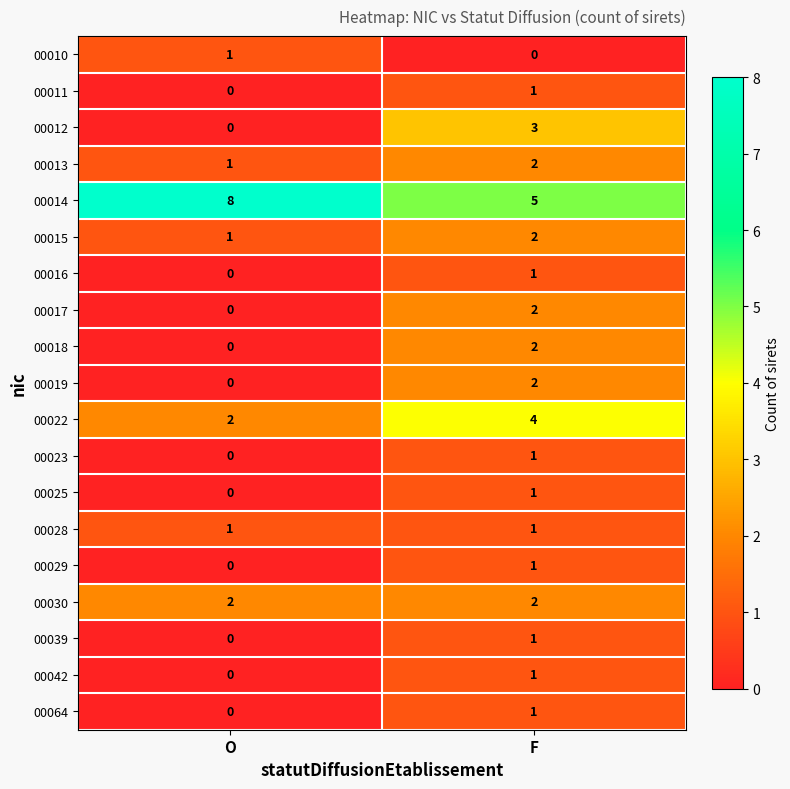

Which label corresponds to the largest value in the chart?

O